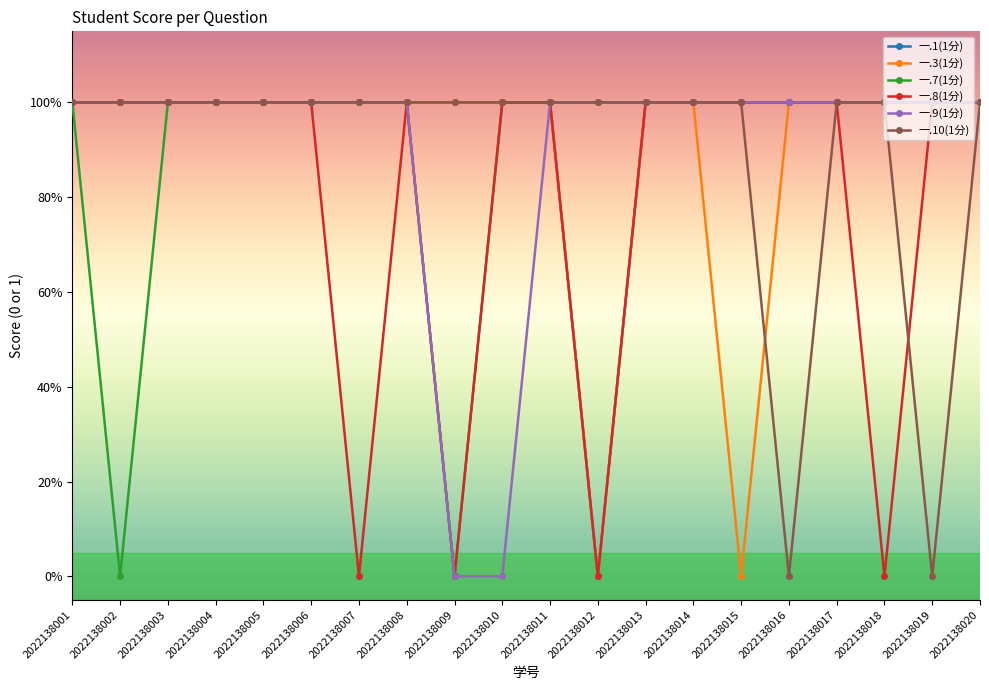

At which label does 一.10(1分) reach its peak?

2022138001